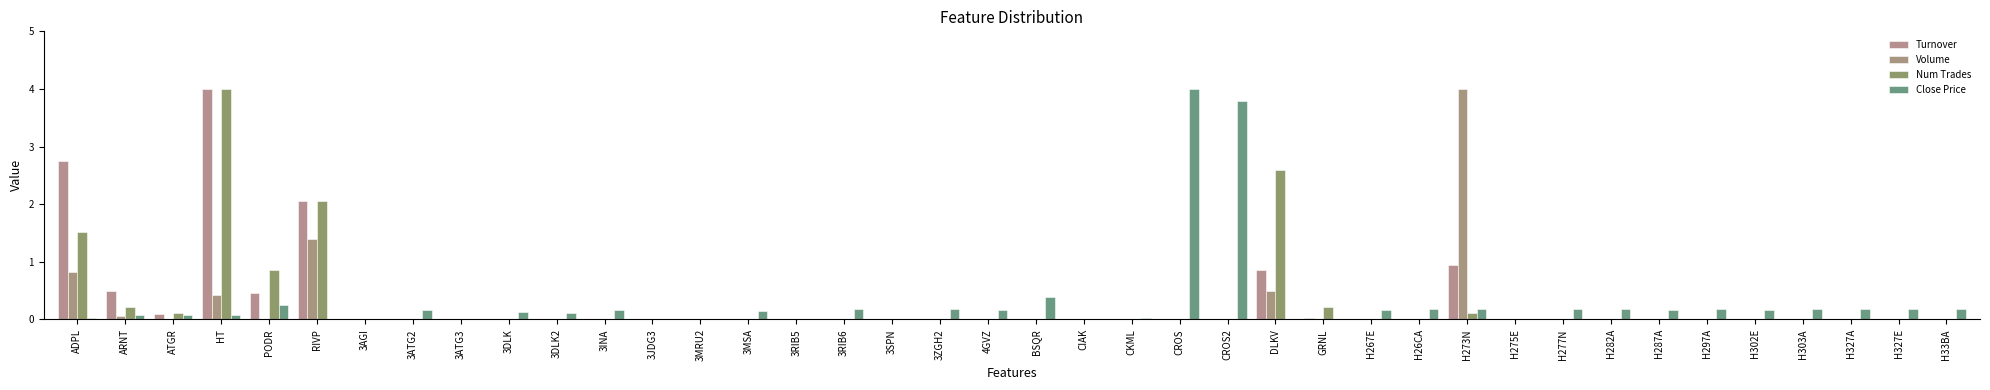

Does the chart contain stacked bars?

No